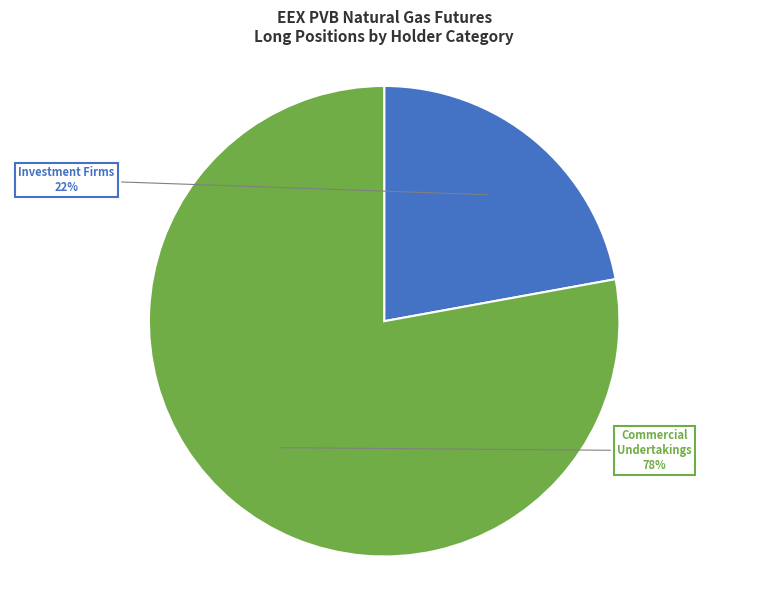

To the nearest percent, what is the average slice percentage?

50%